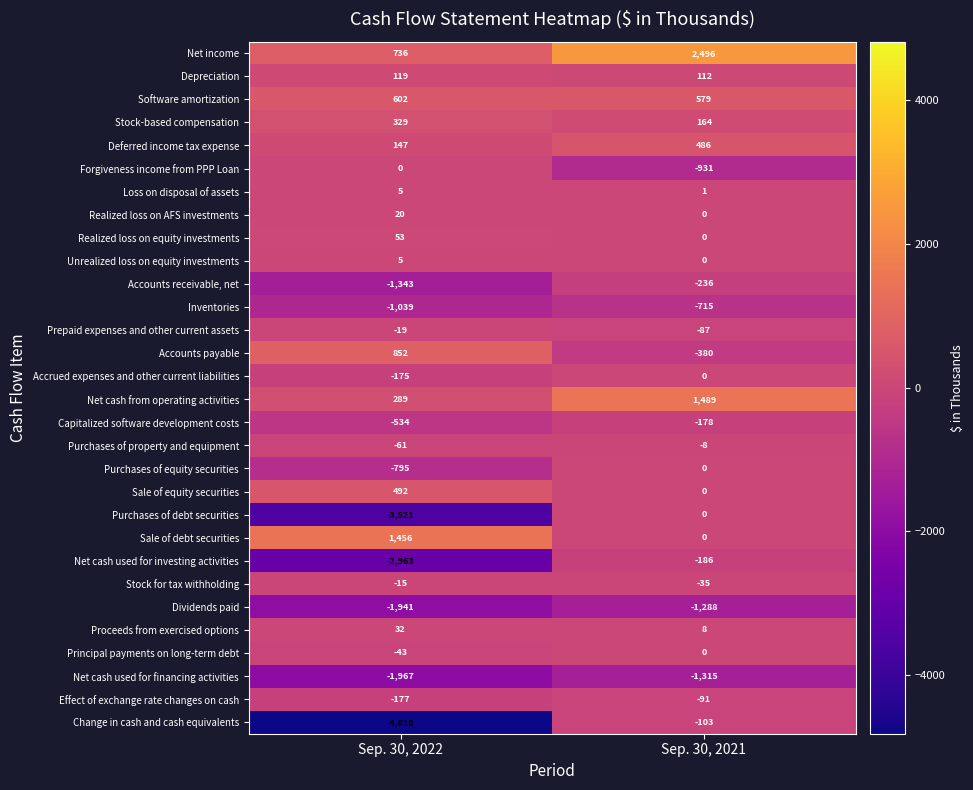

Which category has the lowest value across all series?

Sep. 30, 2022